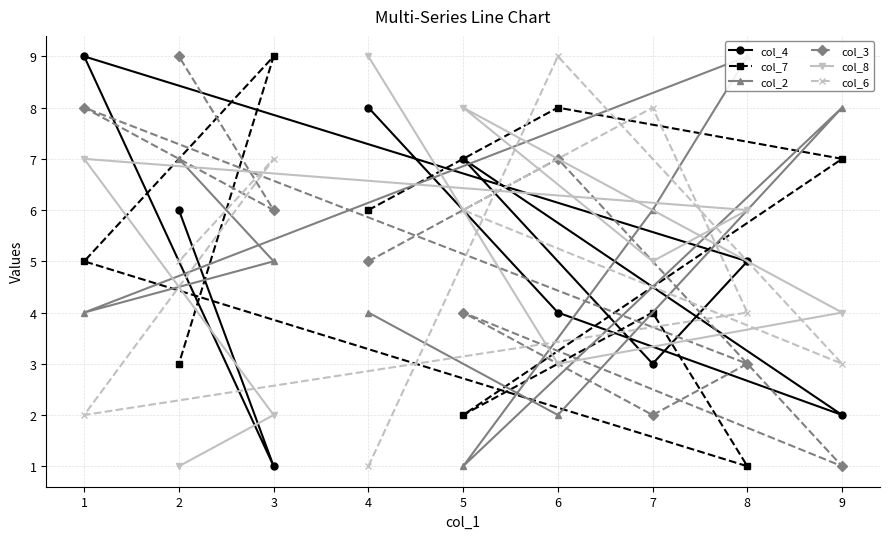

The col_6 series shows 2 at 6. True or false?

False